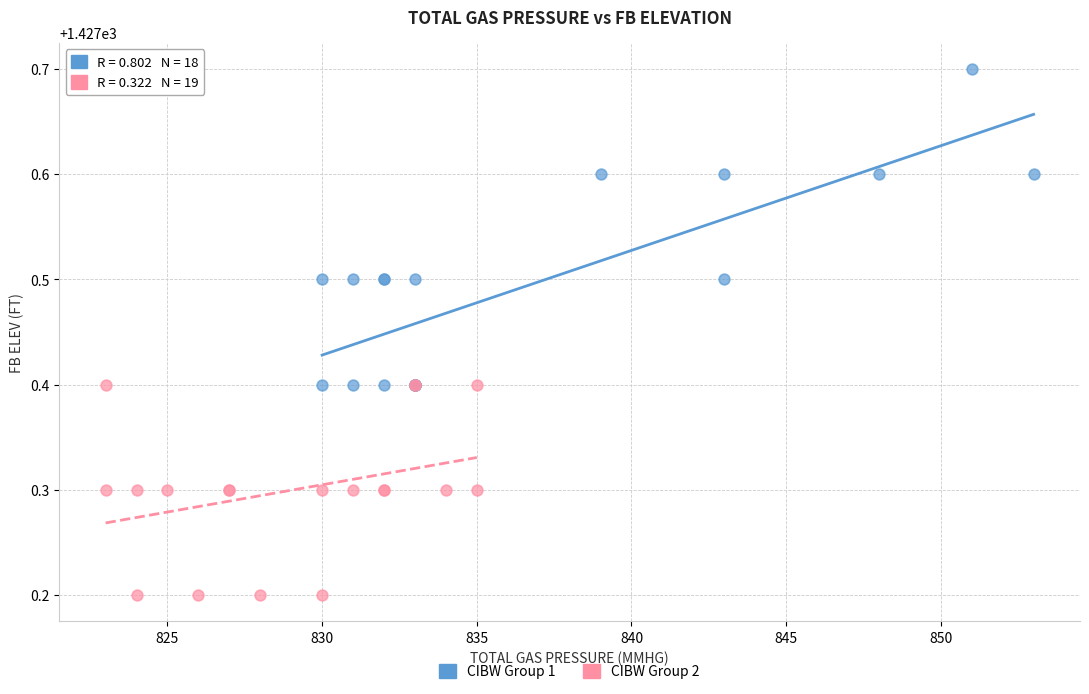

Which series contains the highest Y value?

CIBW Group 1